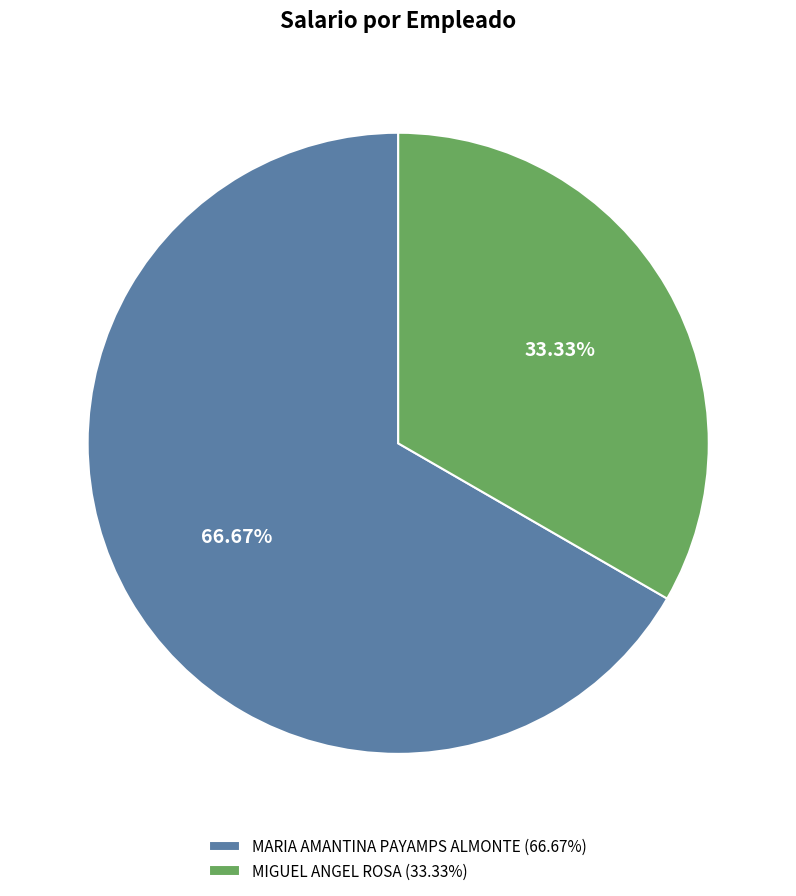

To the nearest percent, what is the average slice percentage?

50%